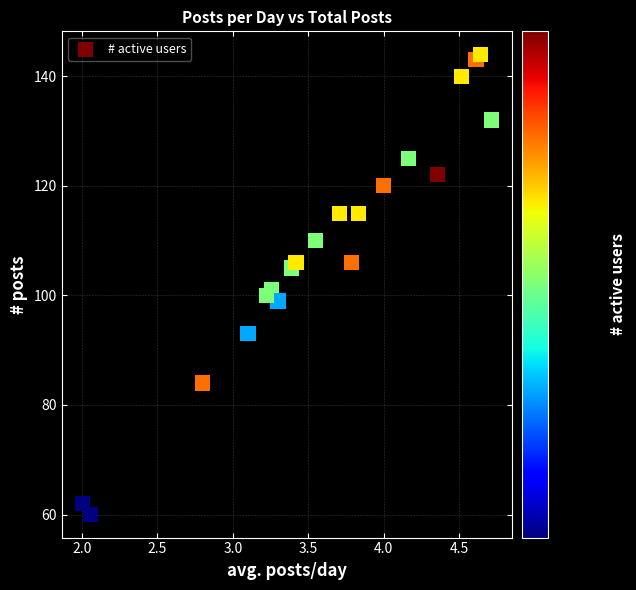

What is the range of Y values (max minus min)?

84